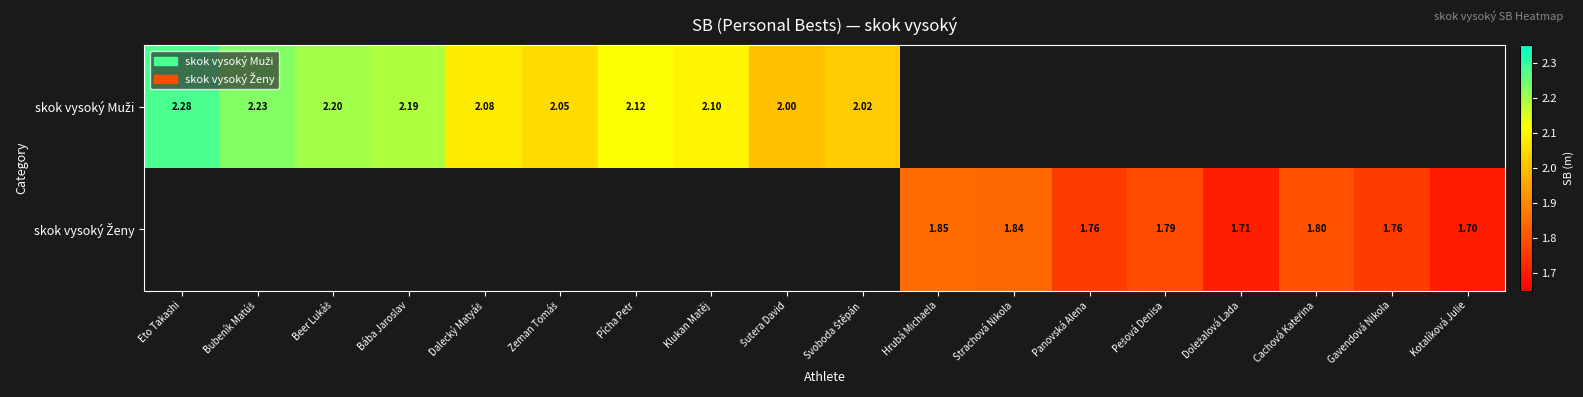

At Hrubá Michaela, list the series in order from smallest to largest.

skok vysoký Muži, skok vysoký Ženy